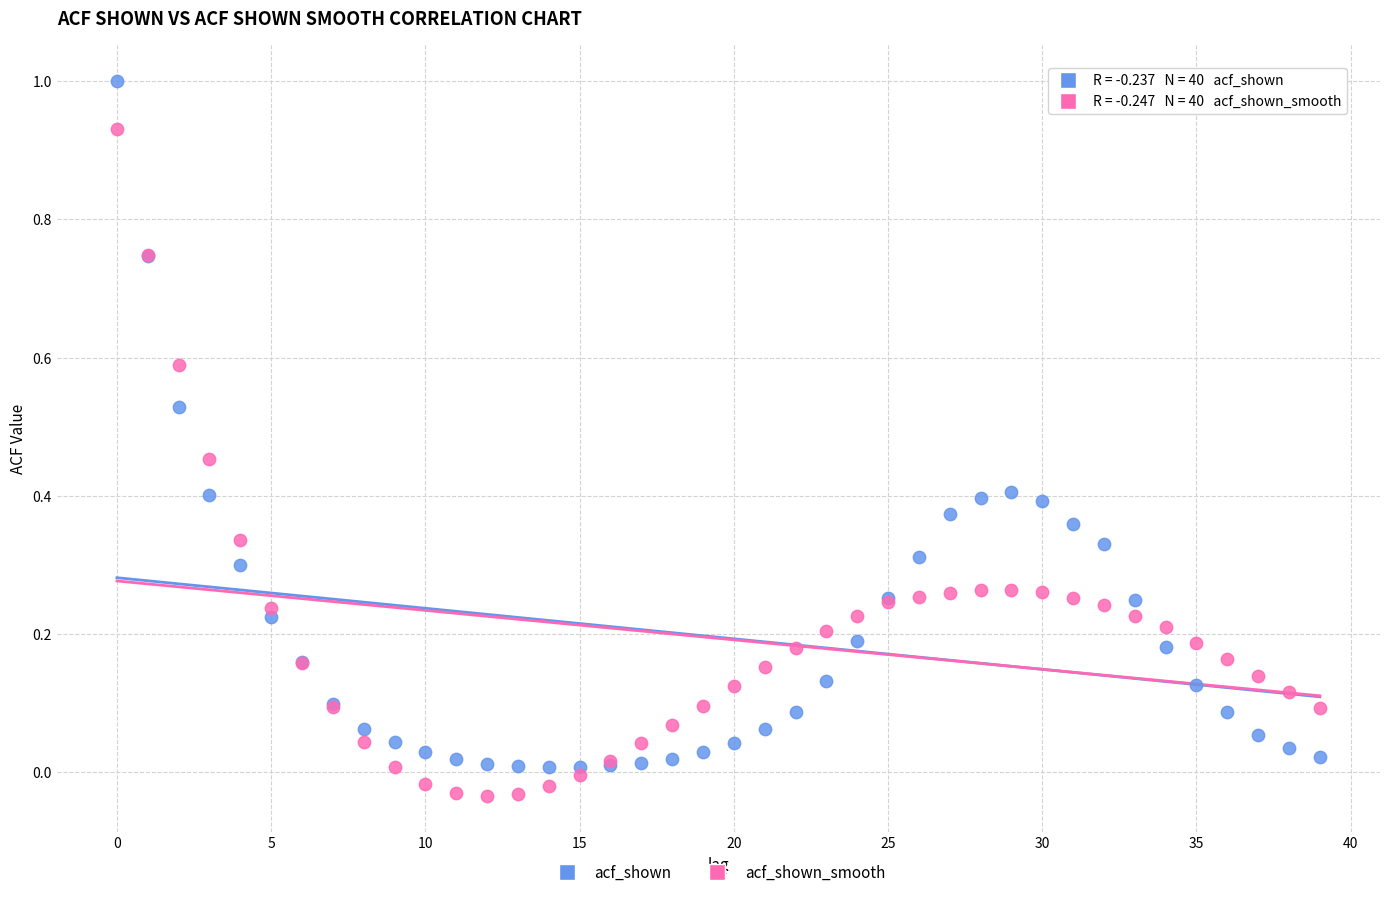

Which series has the largest Y range (max minus min)?

acf_shown